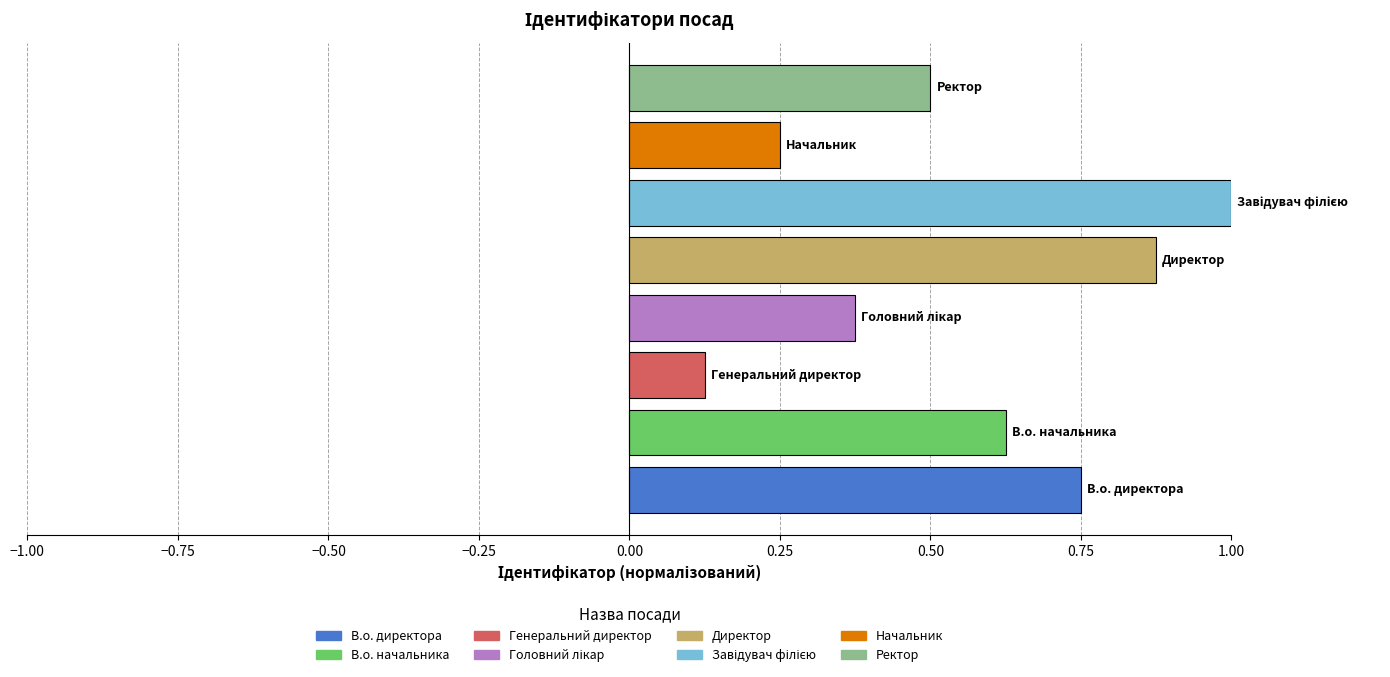

How many distinct data groups are displayed?

1